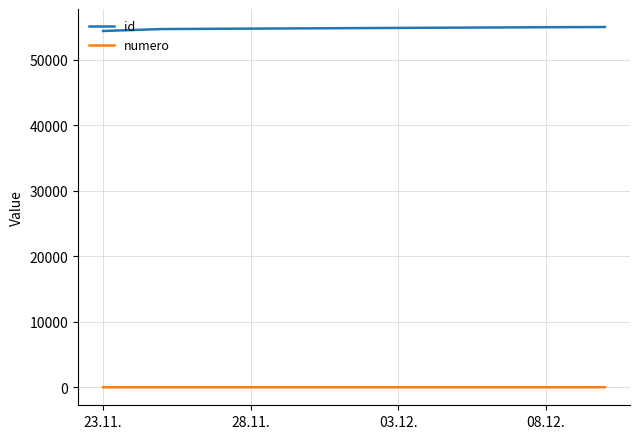

Count the number of data series in this chart.

2